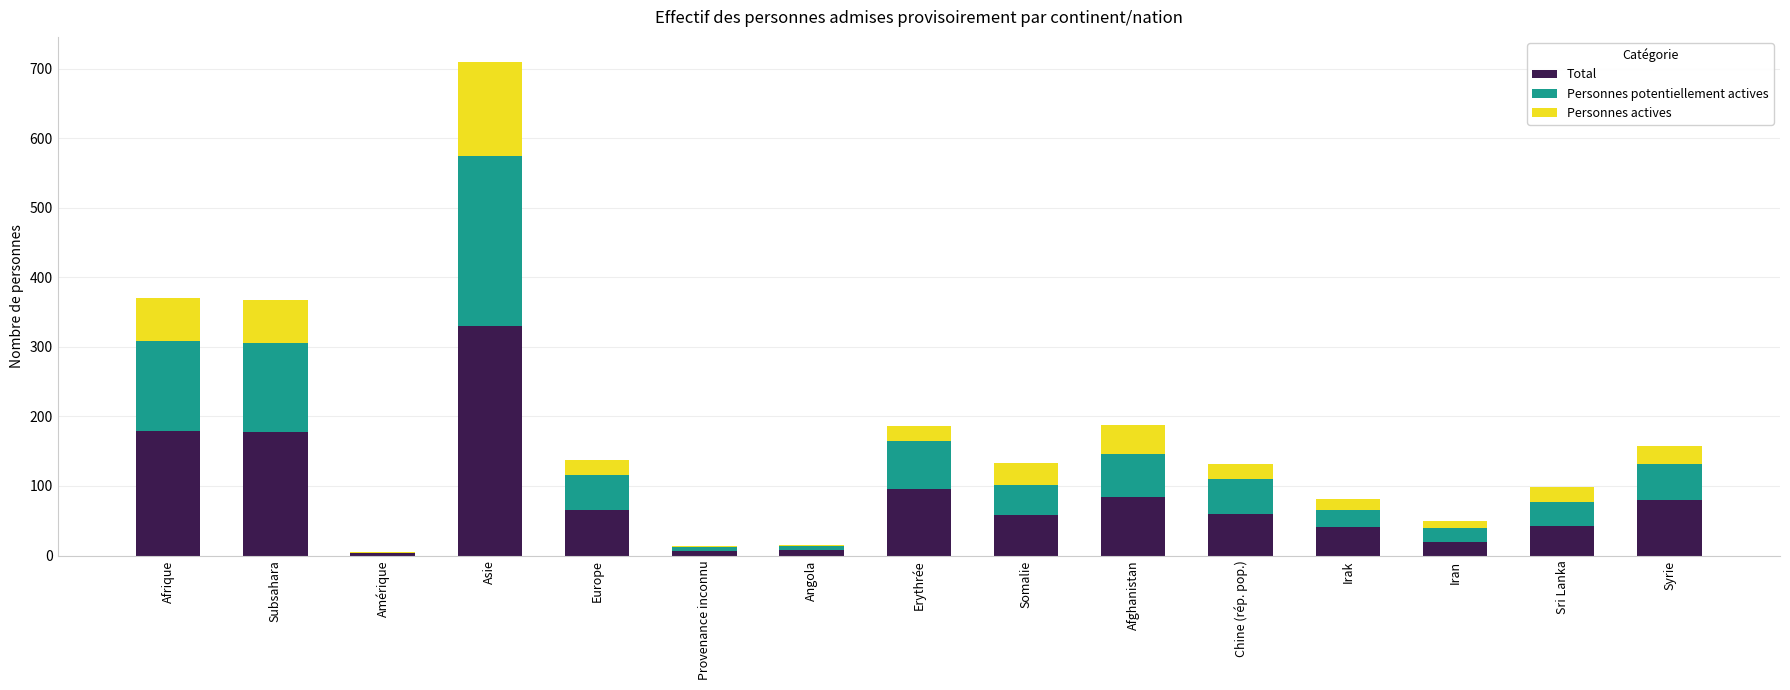

Which category has the highest value in the Total series?

Asie